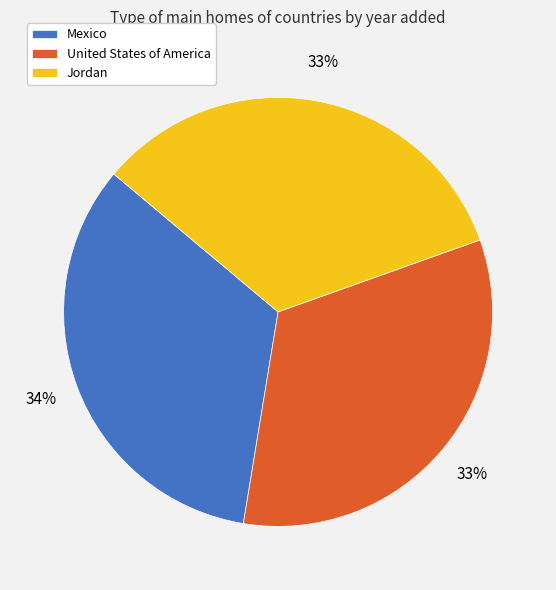

To the nearest percent, what percentage of the pie is United States of America?

33%